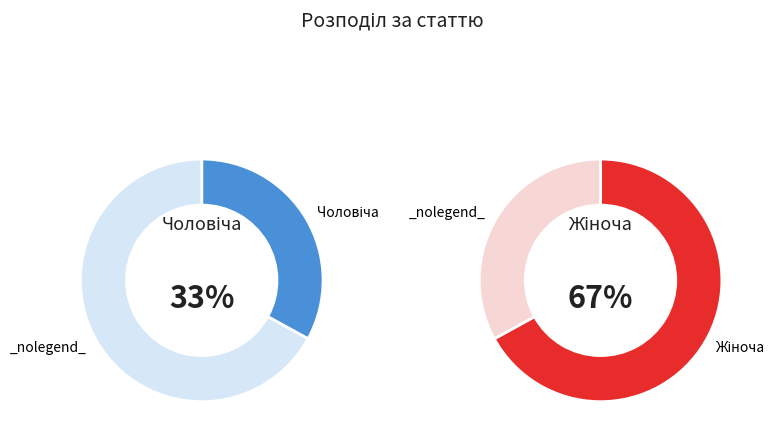

To the nearest percent, what percentage of the pie is Чоловіча?

33%